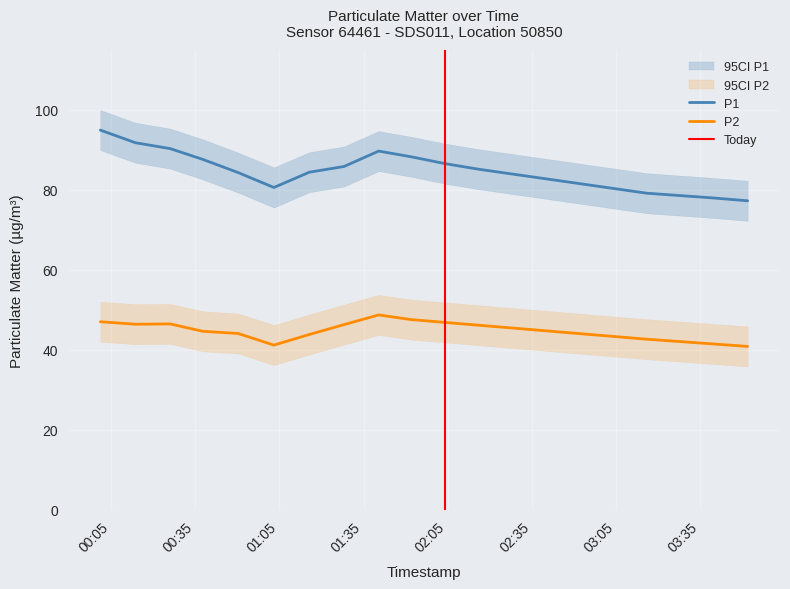

What is the difference between the highest and lowest values at 2022-11-11T00:50:16?

40.2